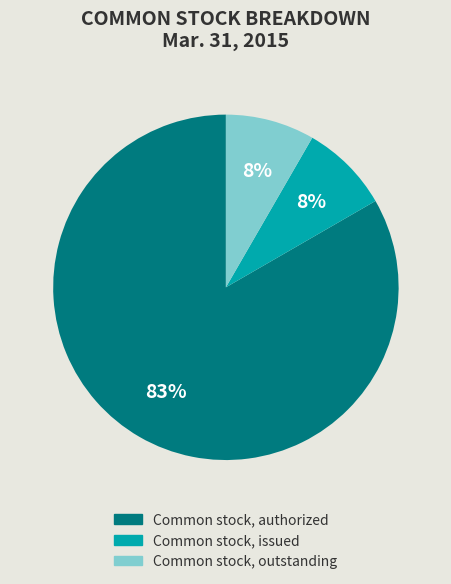

To the nearest percent, what is the average slice percentage?

33%